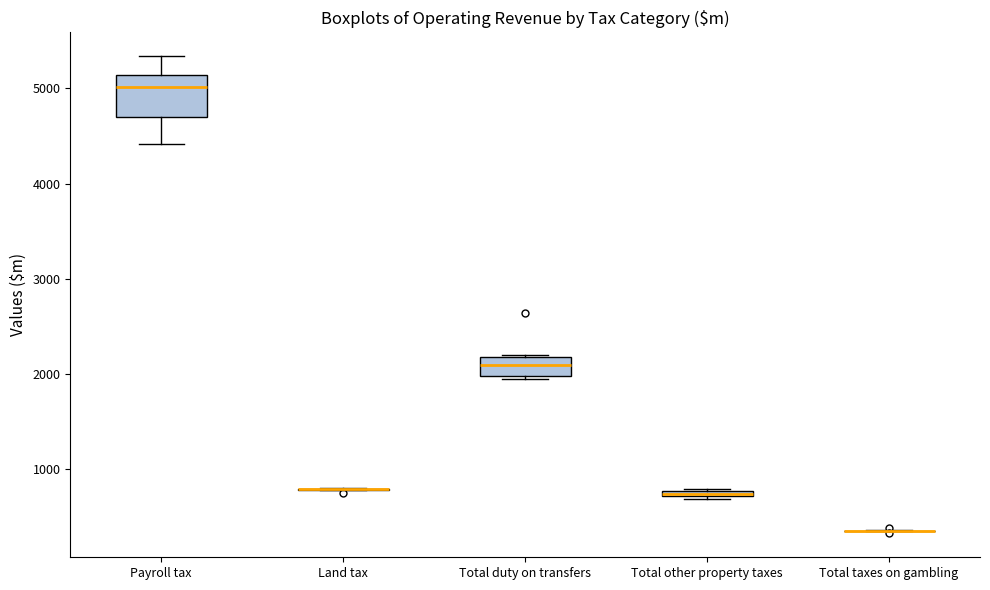

Which box is the tallest, from its lower edge to its upper edge?

Payroll tax